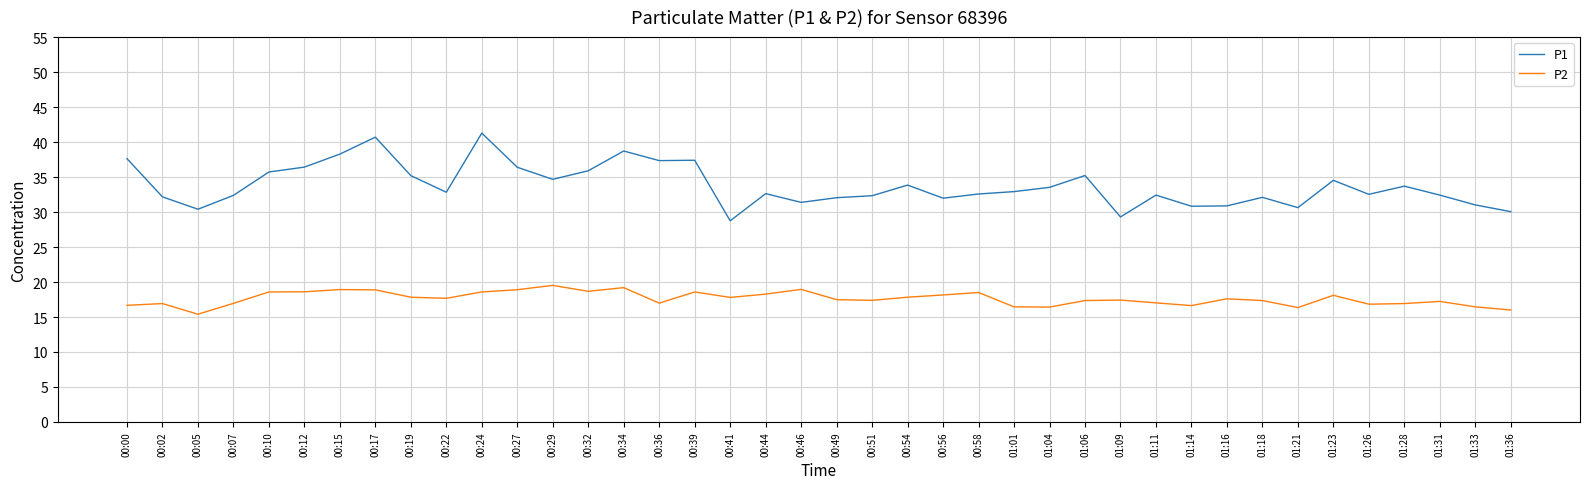

True or false: P2 and P1 cross at least once.

False